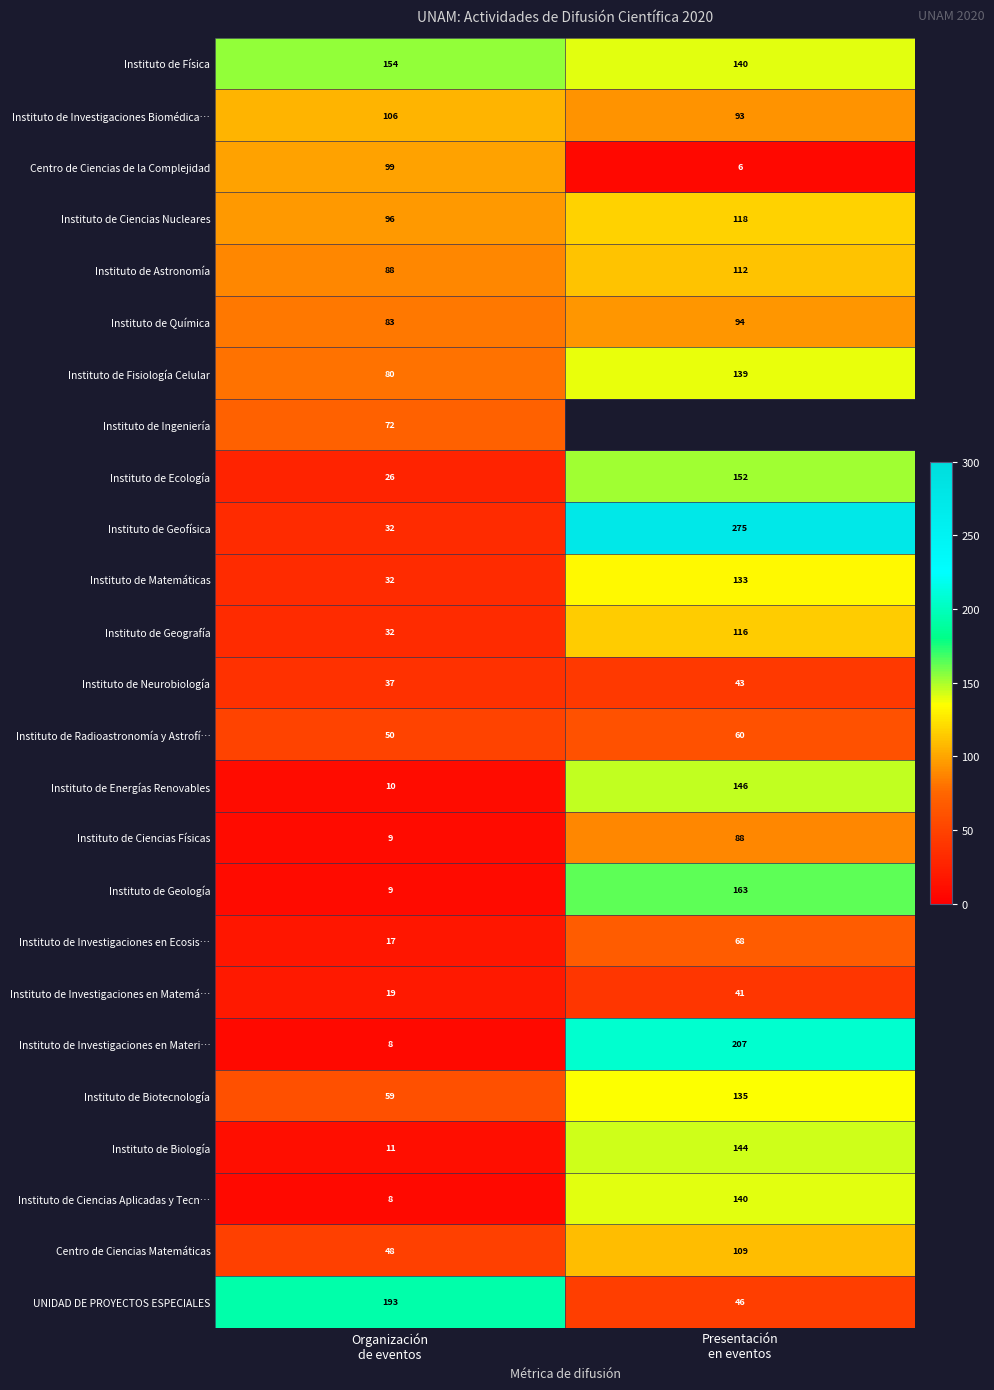

What is the sum of all Centro de Ciencias Matemáticas values?

157